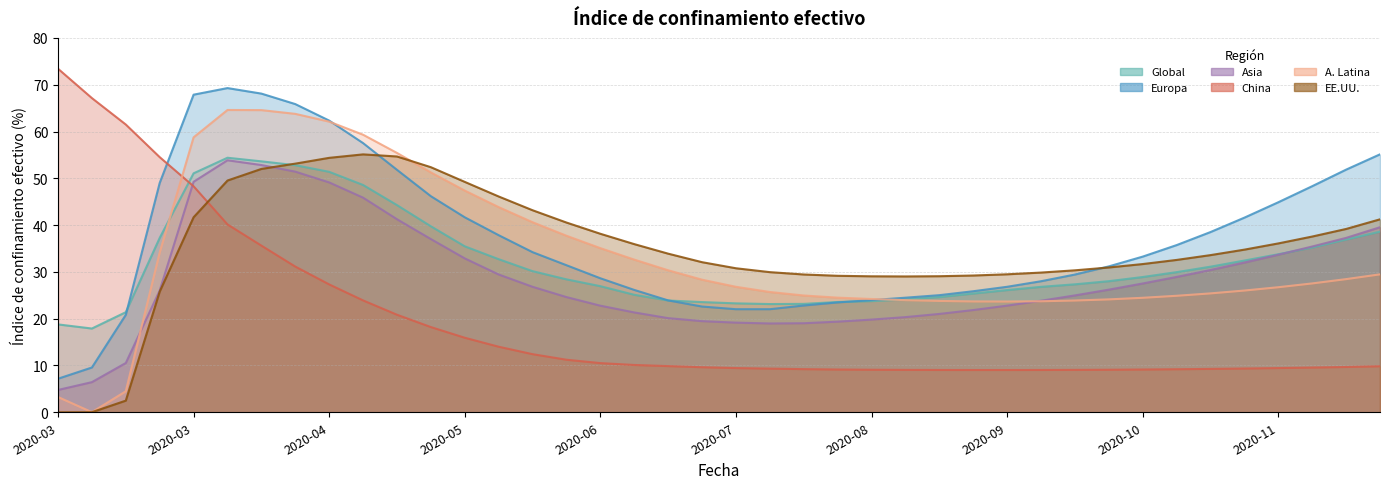

Does the chart have visible grid lines?

Yes